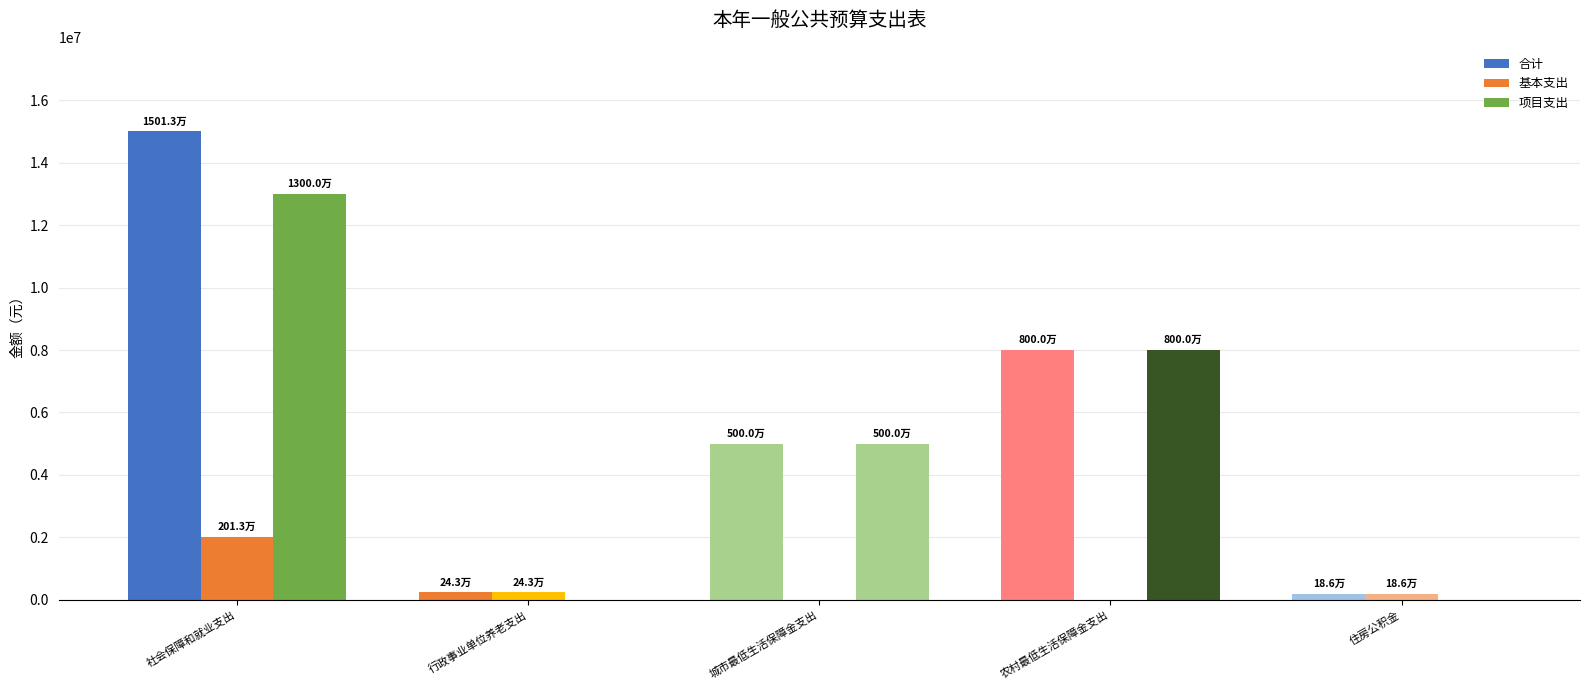

Does the chart contain stacked bars?

No